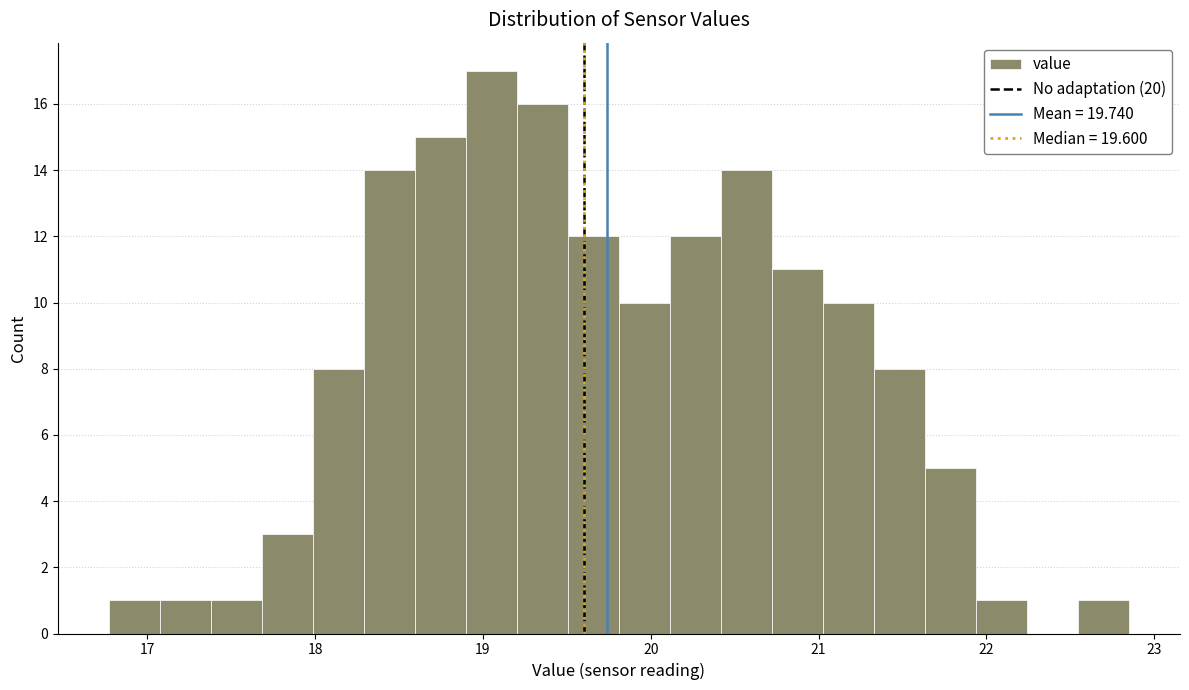

Around what value on the x-axis is the tallest bar? Give the approximate position of its centre, as read against the axis.

19.1